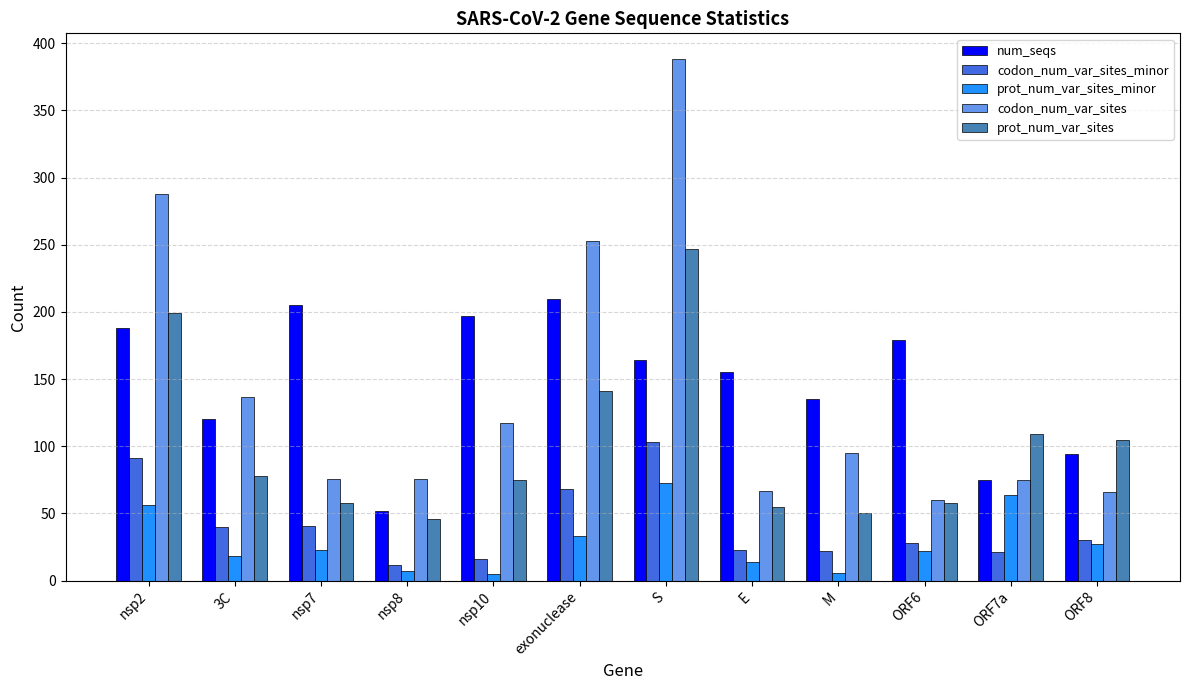

What are all the series names shown in the legend?

num_seqs, codon_num_var_sites_minor, prot_num_var_sites_minor, codon_num_var_sites, prot_num_var_sites